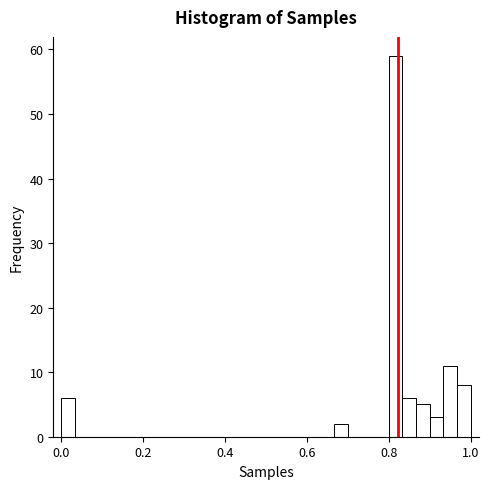

Read against the x-axis, roughly where is the centre of the tallest bar?

0.82